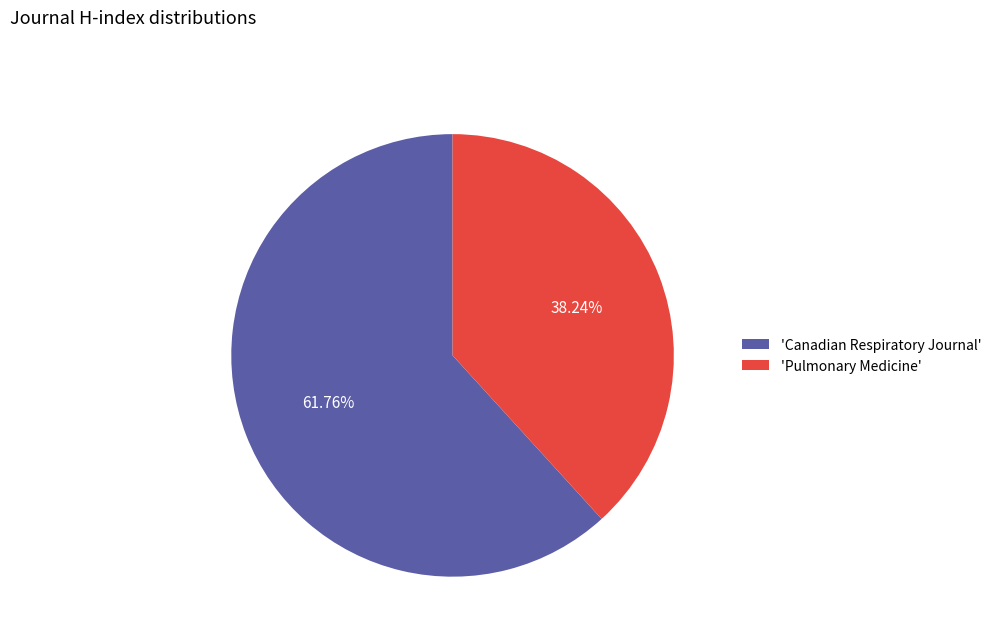

Combined, do 'Pulmonary Medicine' and 'Canadian Respiratory Journal' account for over 50%?

Yes